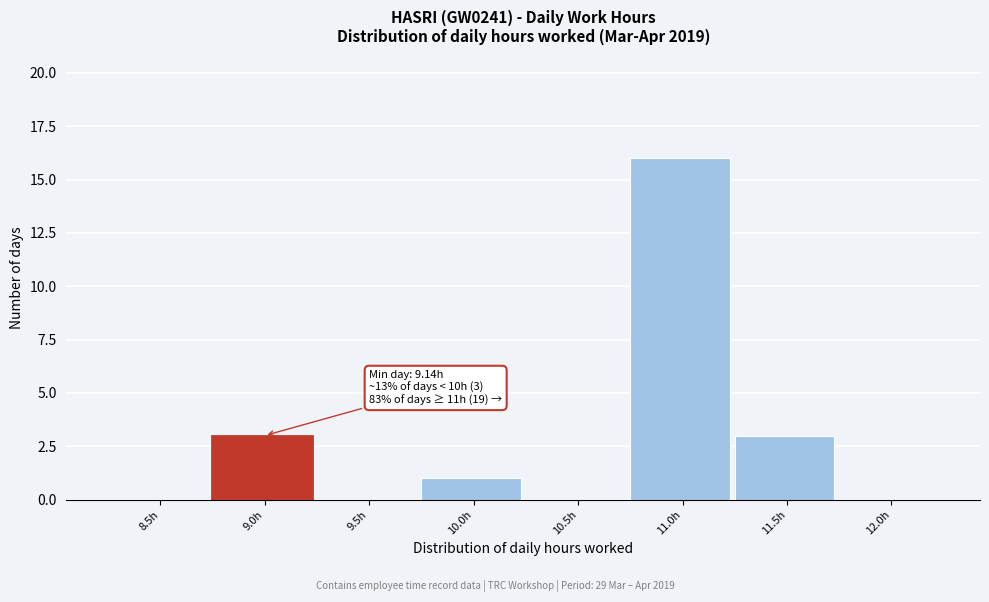

Reading left to right, transcribe all the data shown in this chart.

8.5h=0	9.0h=3	9.5h=0	10.0h=1	10.5h=0	11.0h=16	11.5h=3	12.0h=0